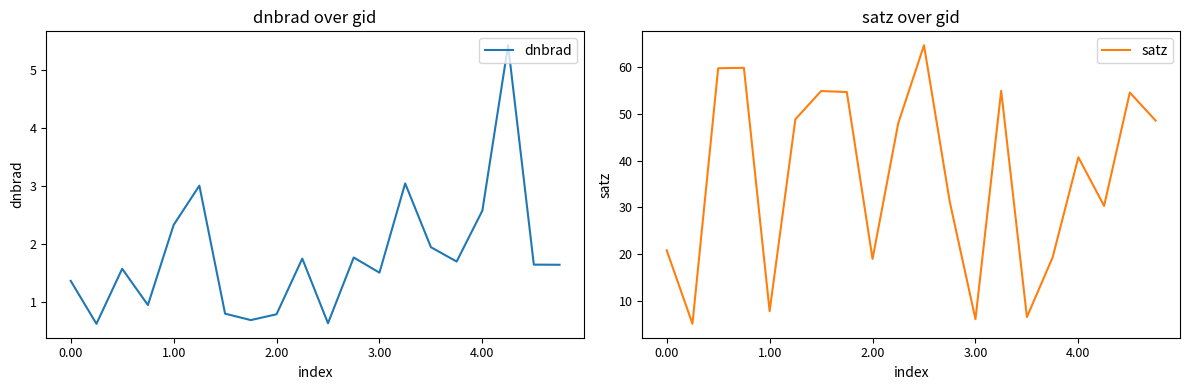

Which has a higher value, 11 or 18?

11